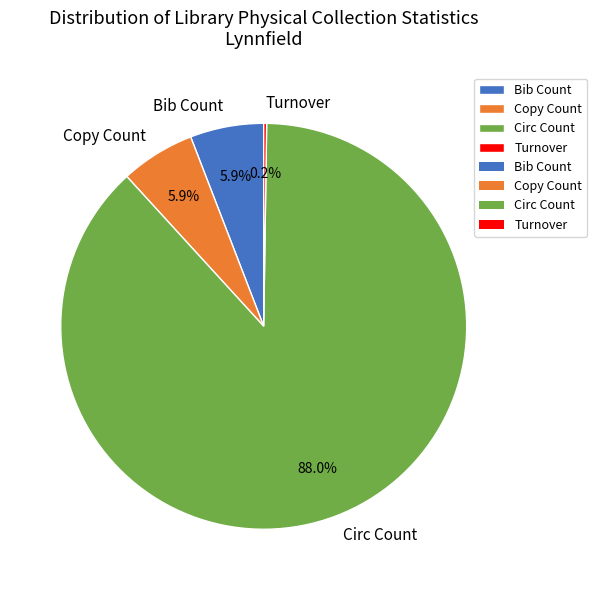

Is there any slice that represents more than half of the pie?

Yes